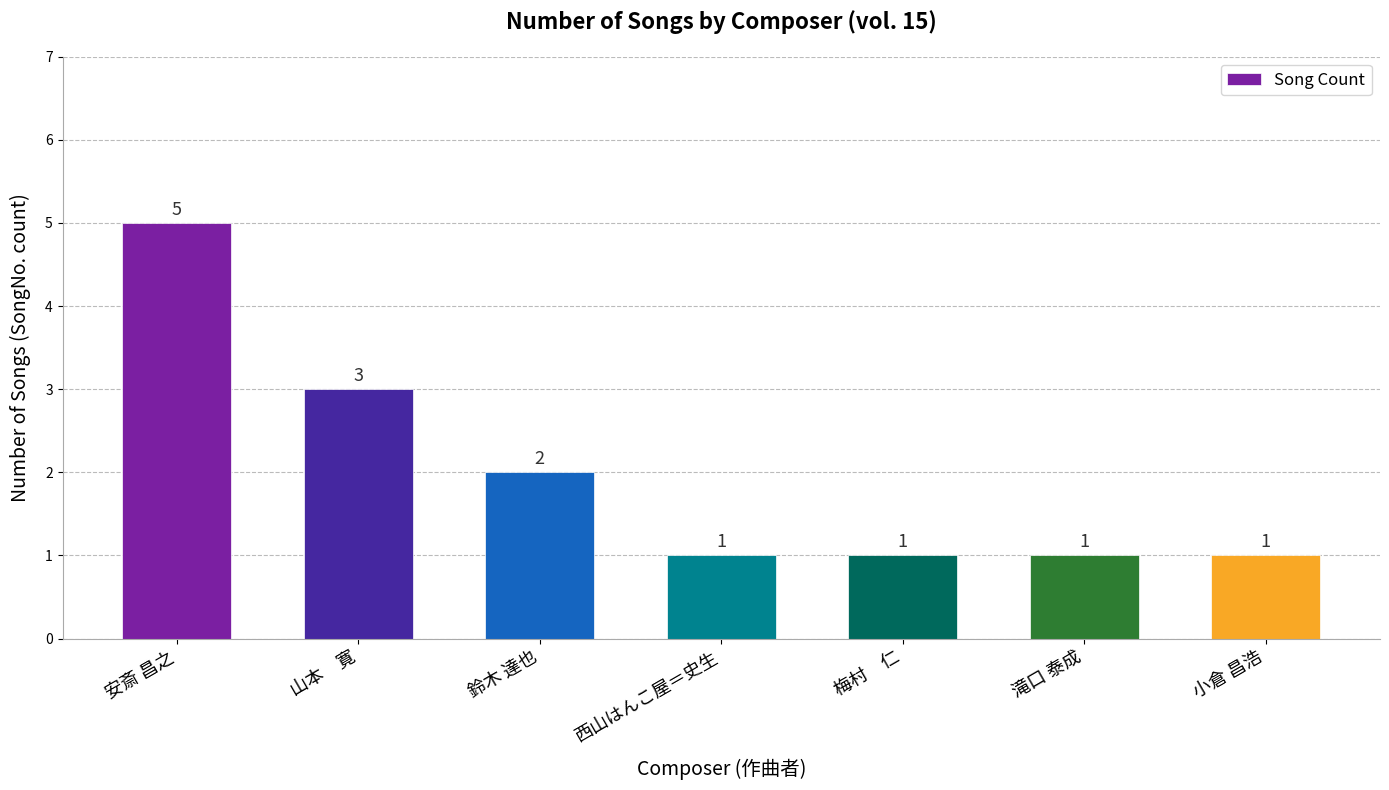

What is the sum of all values?

14